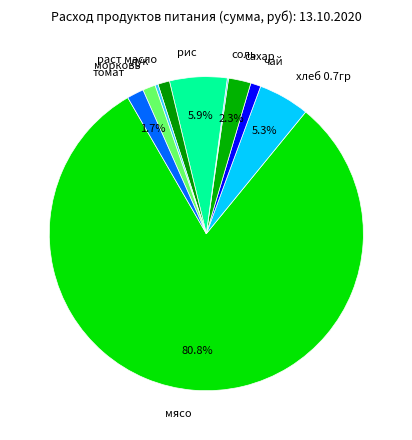

Which category accounts for the majority?

мясо